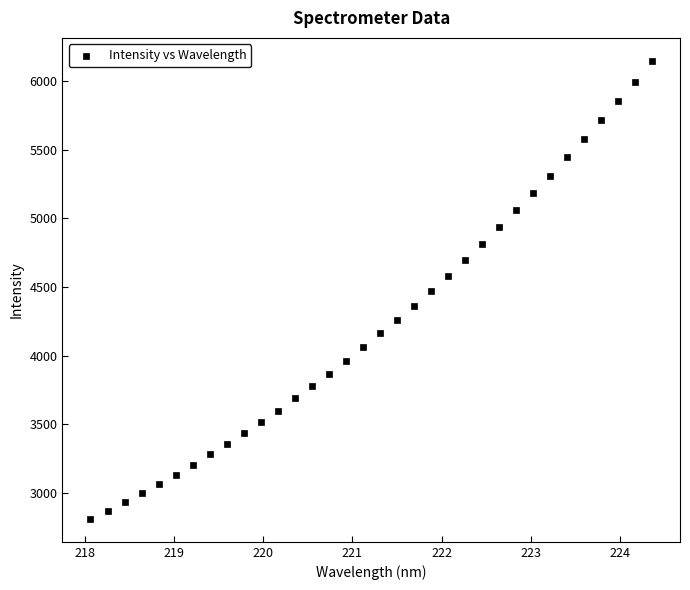

What is the range of Y values (max minus min)?

3333.6